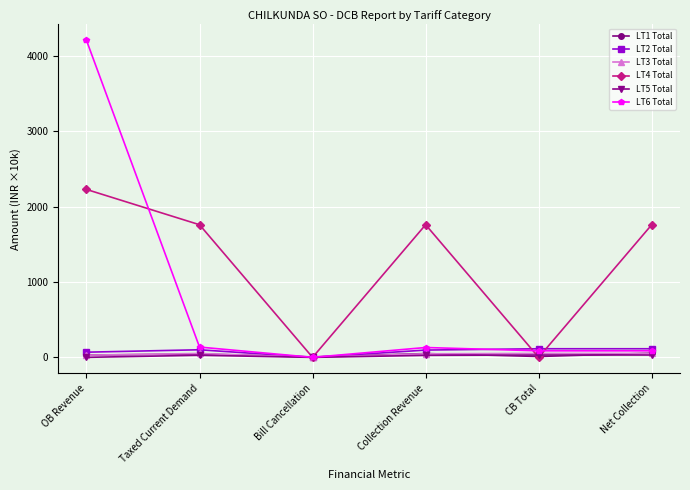

What is the label of the 3rd point from the left?

Bill Cancellation